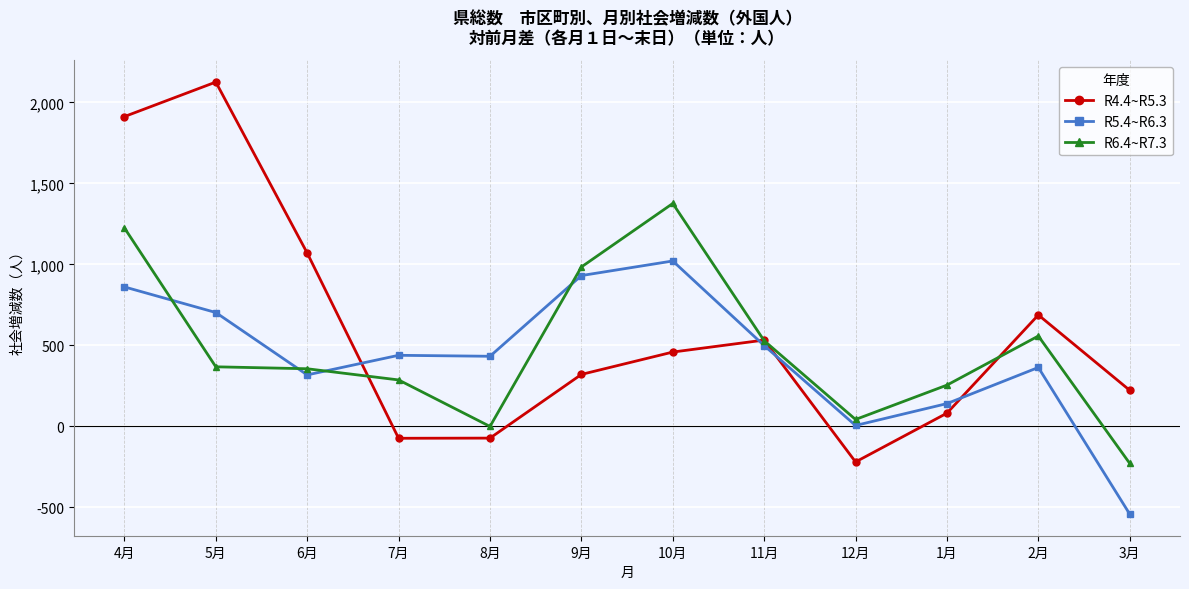

The R4.4~R5.3 series shows 1070 at 6月. True or false?

True